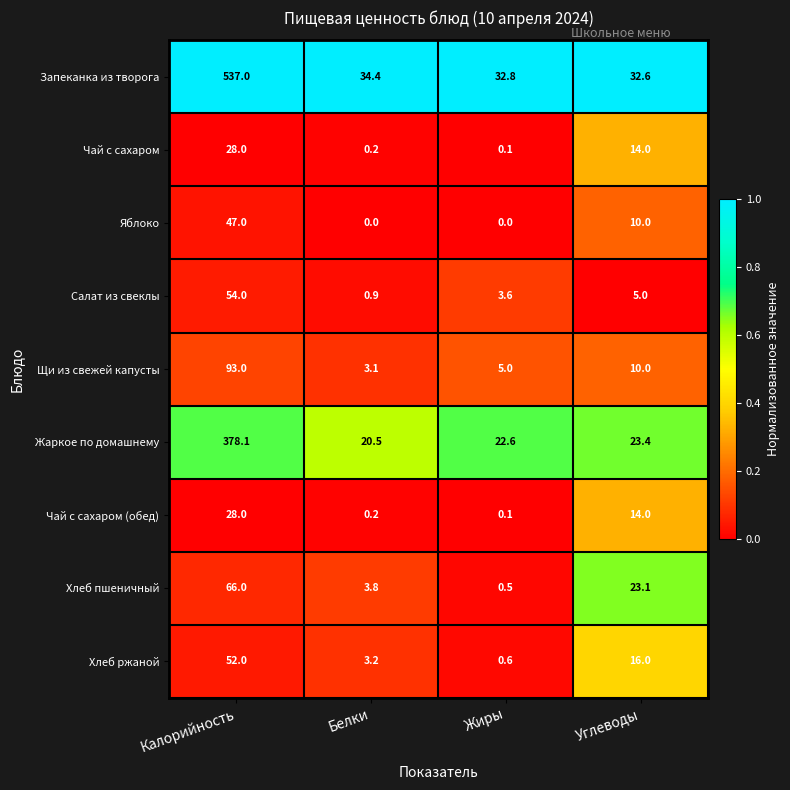

What is the difference between the Жаркое по домашнему values at Жиры and Калорийность?

355.5